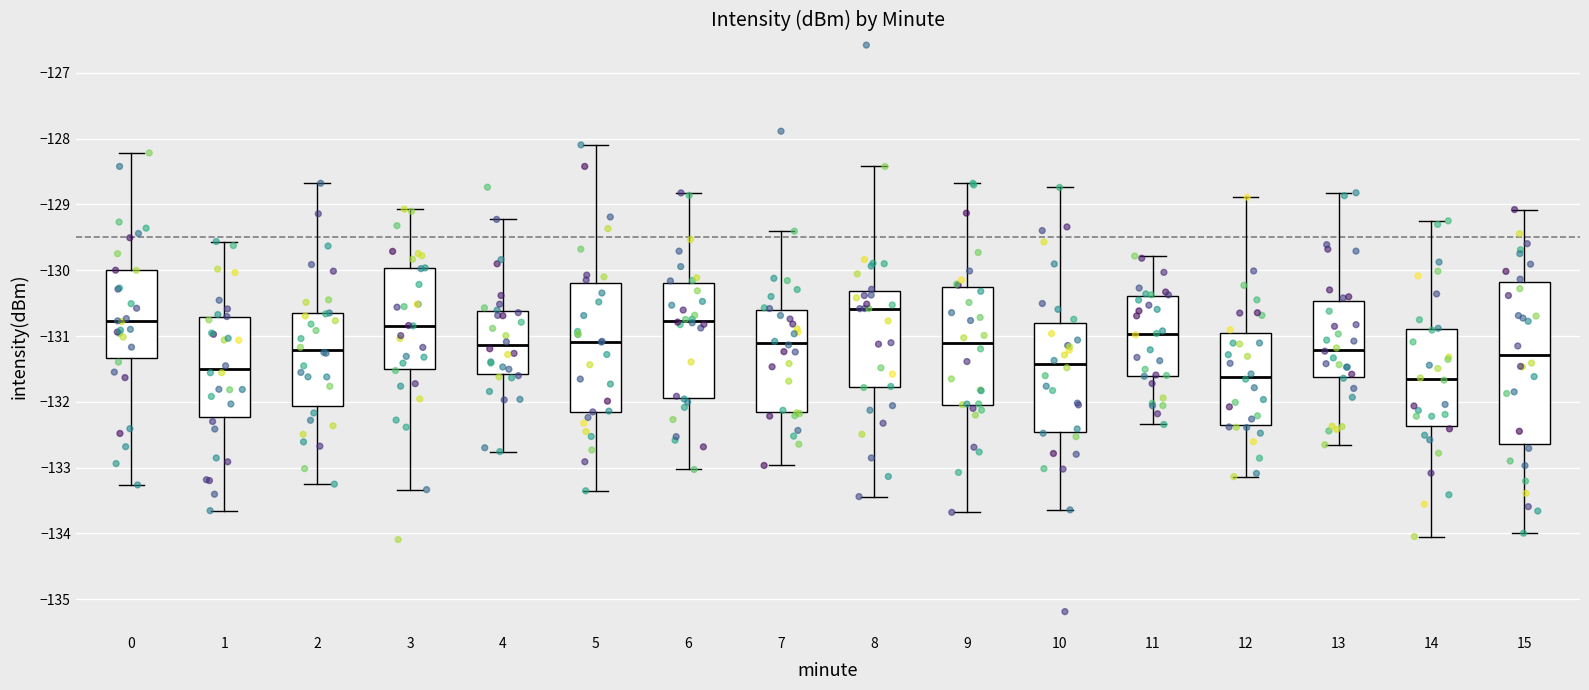

Reading left to right, read every box against the y-axis: the position of its median line, the range the box covers, and the ends of its whiskers. The values are not printed on the chart, so give them approximately, as read against the axis.

0: median -130.8, box -131.3 to -130.0, whiskers -133.3 to -128.2
1: median -131.5, box -132.2 to -130.7, whiskers -133.7 to -129.6
2: median -131.2, box -132.1 to -130.7, whiskers -133.3 to -128.7
3: median -130.8, box -131.5 to -130.0, whiskers -133.3 to -129.1
4: median -131.1, box -131.6 to -130.6, whiskers -132.8 to -129.2
5: median -131.1, box -132.2 to -130.2, whiskers -133.4 to -128.1
6: median -130.8, box -131.9 to -130.2, whiskers -133.0 to -128.8
7: median -131.1, box -132.2 to -130.6, whiskers -133.0 to -129.4
8: median -130.6, box -131.8 to -130.3, whiskers -133.4 to -128.4
9: median -131.1, box -132.0 to -130.3, whiskers -133.7 to -128.7
10: median -131.4, box -132.5 to -130.8, whiskers -133.6 to -128.7
11: median -131.0, box -131.6 to -130.4, whiskers -132.3 to -129.8
12: median -131.6, box -132.4 to -131.0, whiskers -133.1 to -128.9
13: median -131.2, box -131.6 to -130.5, whiskers -132.7 to -128.8
14: median -131.7, box -132.4 to -130.9, whiskers -134.0 to -129.2
15: median -131.3, box -132.6 to -130.2, whiskers -134.0 to -129.1